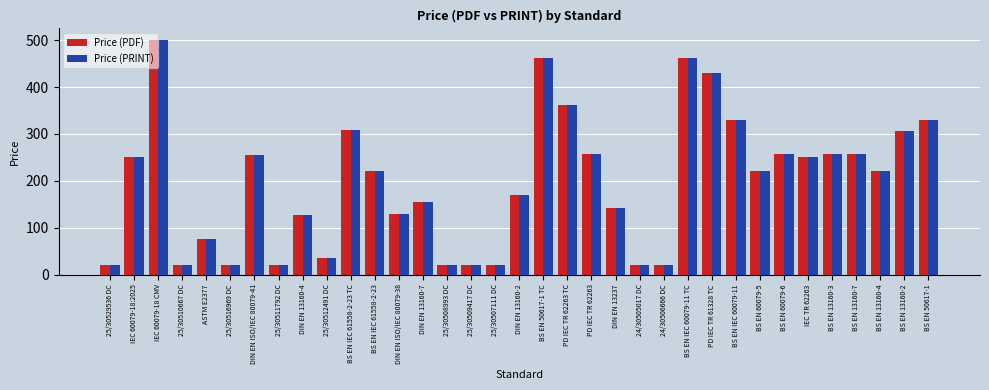

At how many categories does at least one series exceed 179?

19